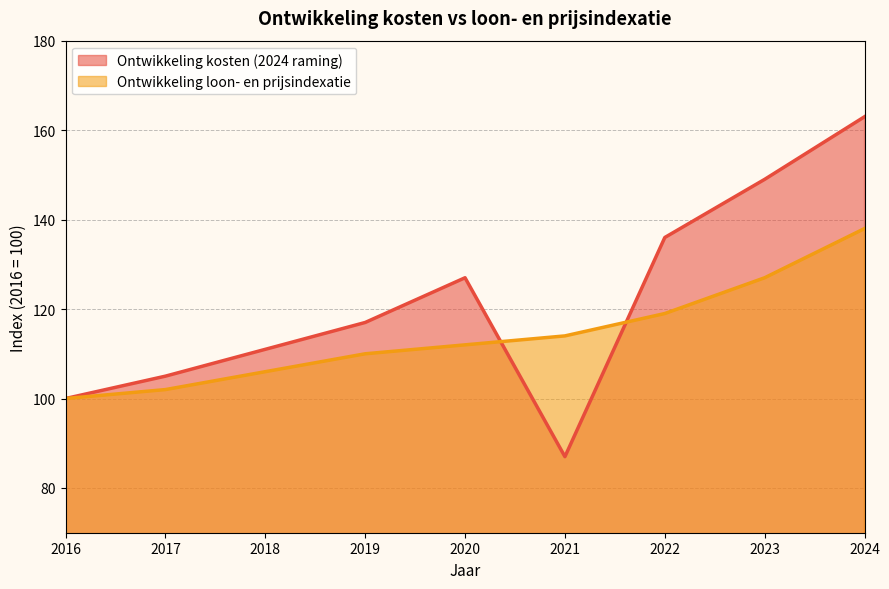

Reading left to right, what are all the values shown in this chart?

Ontwikkeling kosten (2024 raming): 100	105	111	117	127	87	136	149	163
Ontwikkeling loon- en prijsindexatie: 100	102	106	110	112	114	119	127	138